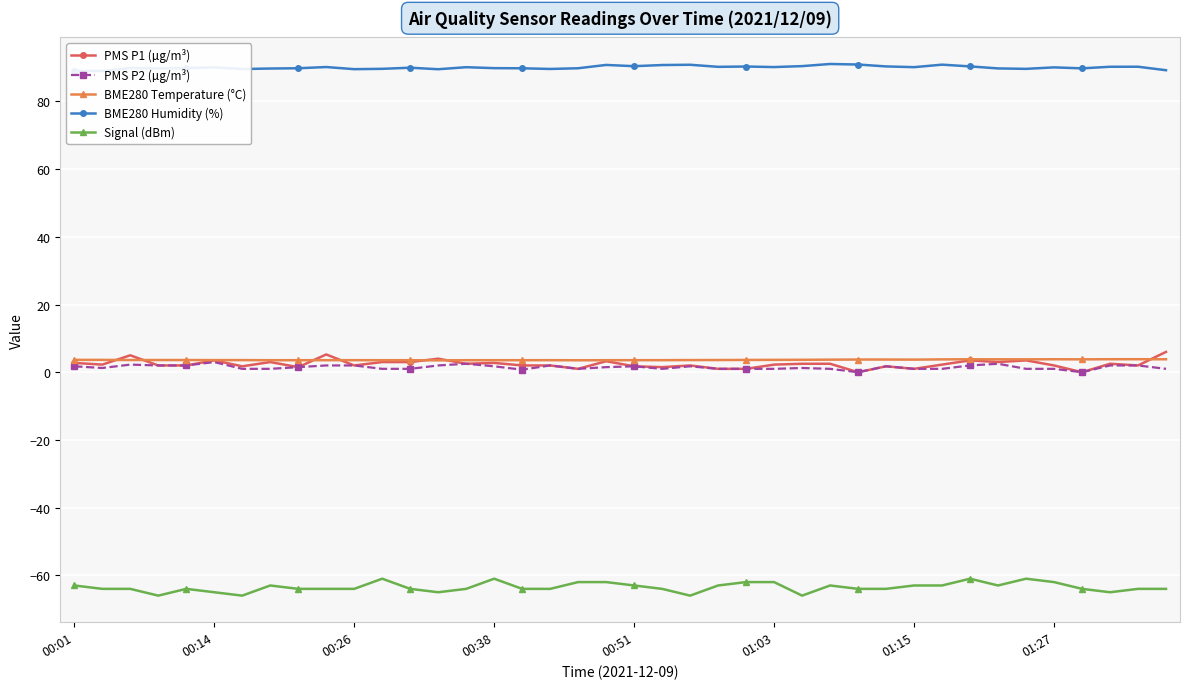

True or false: Signal (dBm) and PMS P1 (µg/m³) intersect in this chart.

False